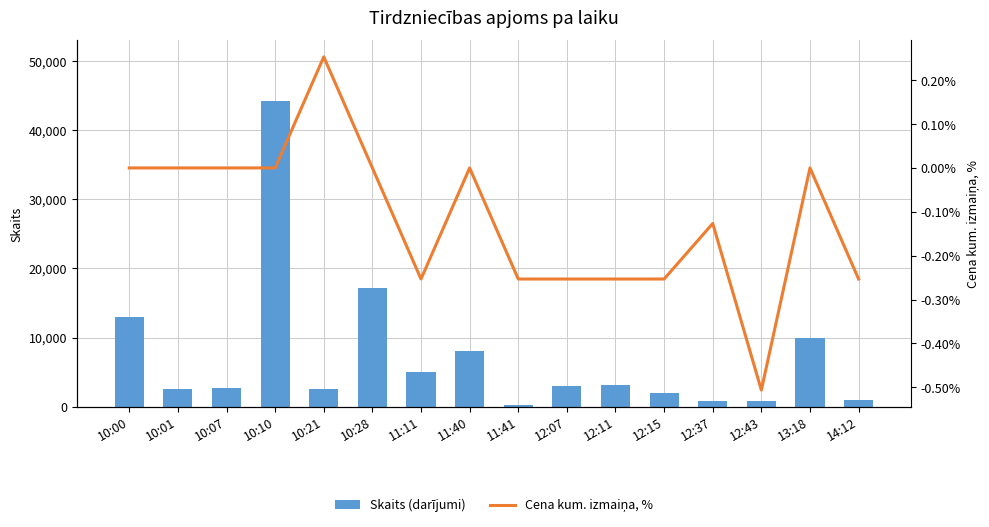

What is the label of the 11th bar from the left?

12:11